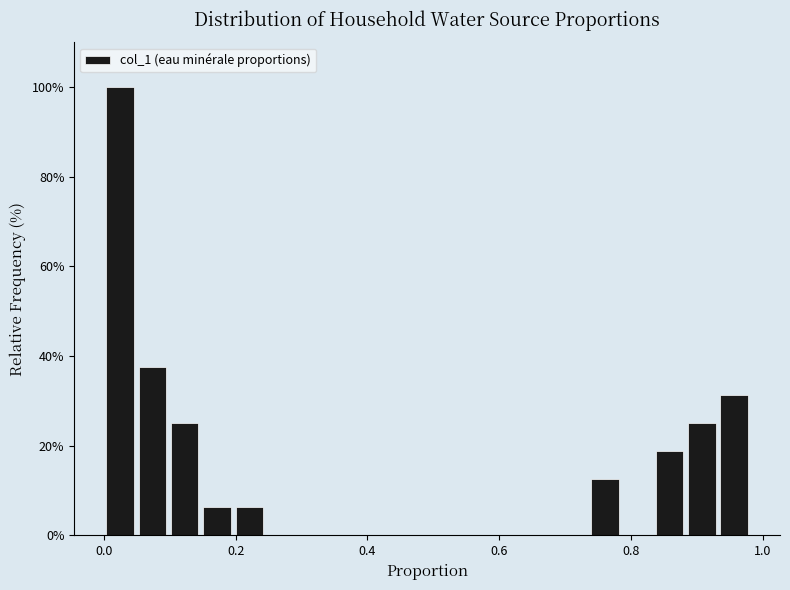

Read against the x-axis, roughly where is the centre of the tallest bar?

0.02